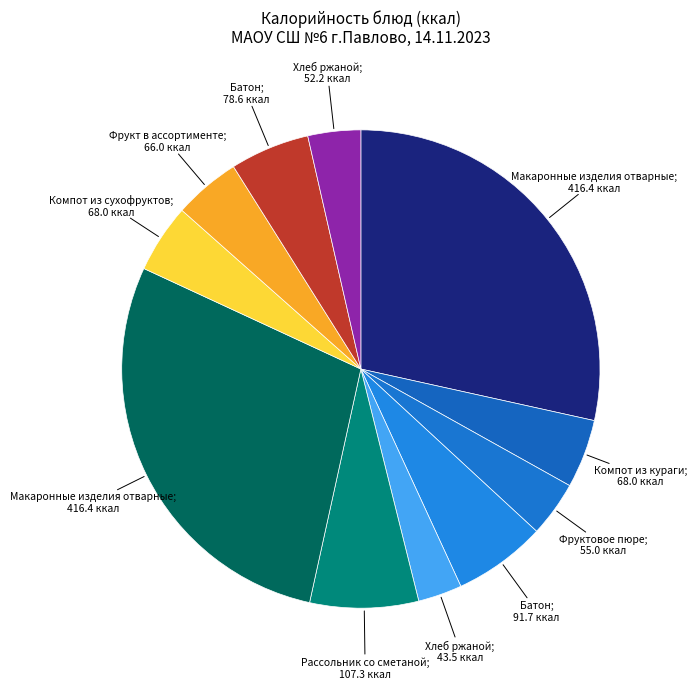

How many segments does this pie chart have?

11